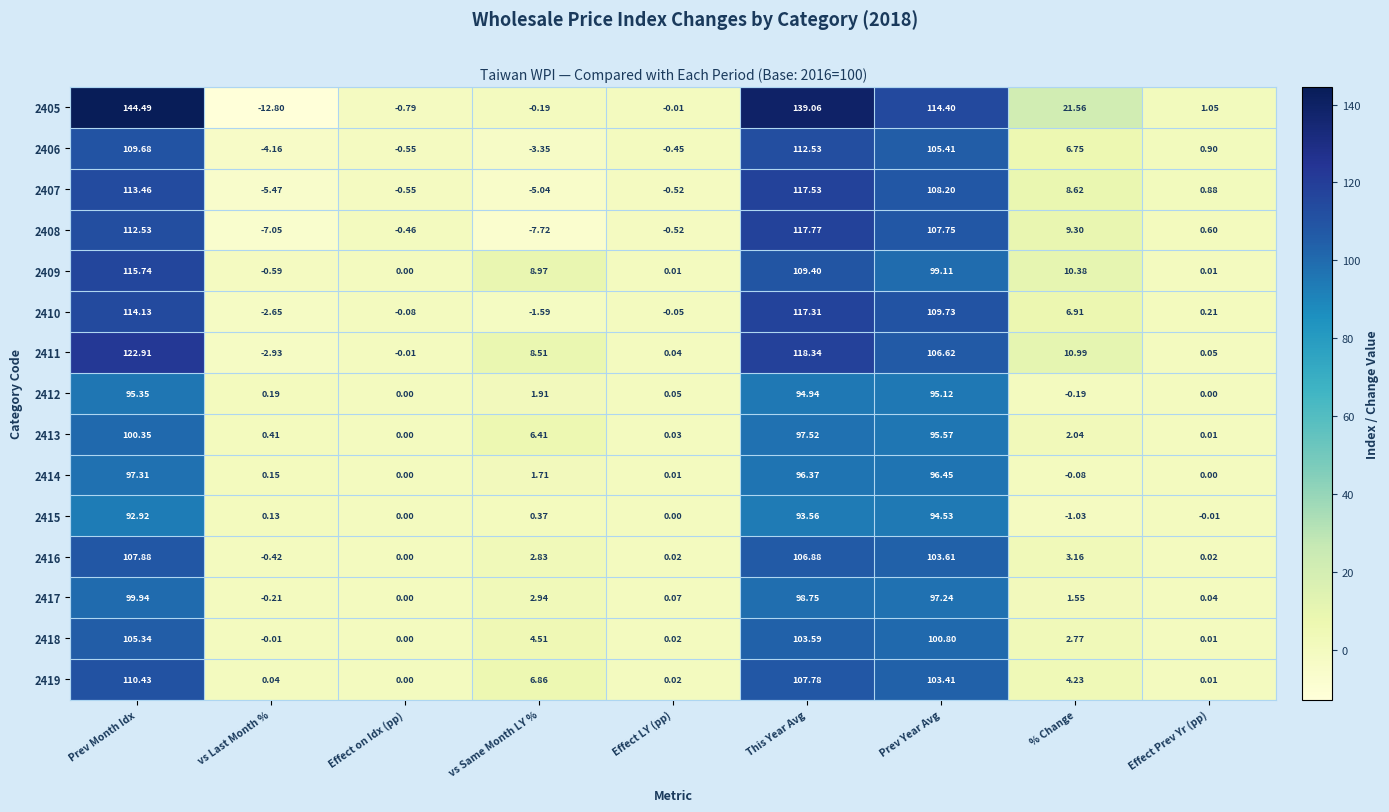

At which category is the sum across all series the highest?

Prev Month Idx